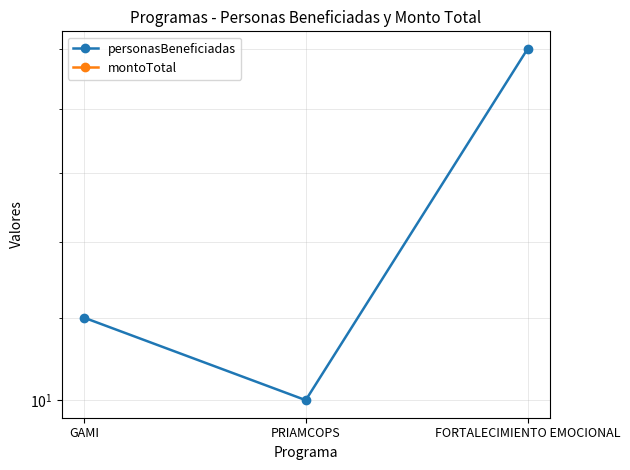

The personasBeneficiadas series shows 7 at GAMI. True or false?

False